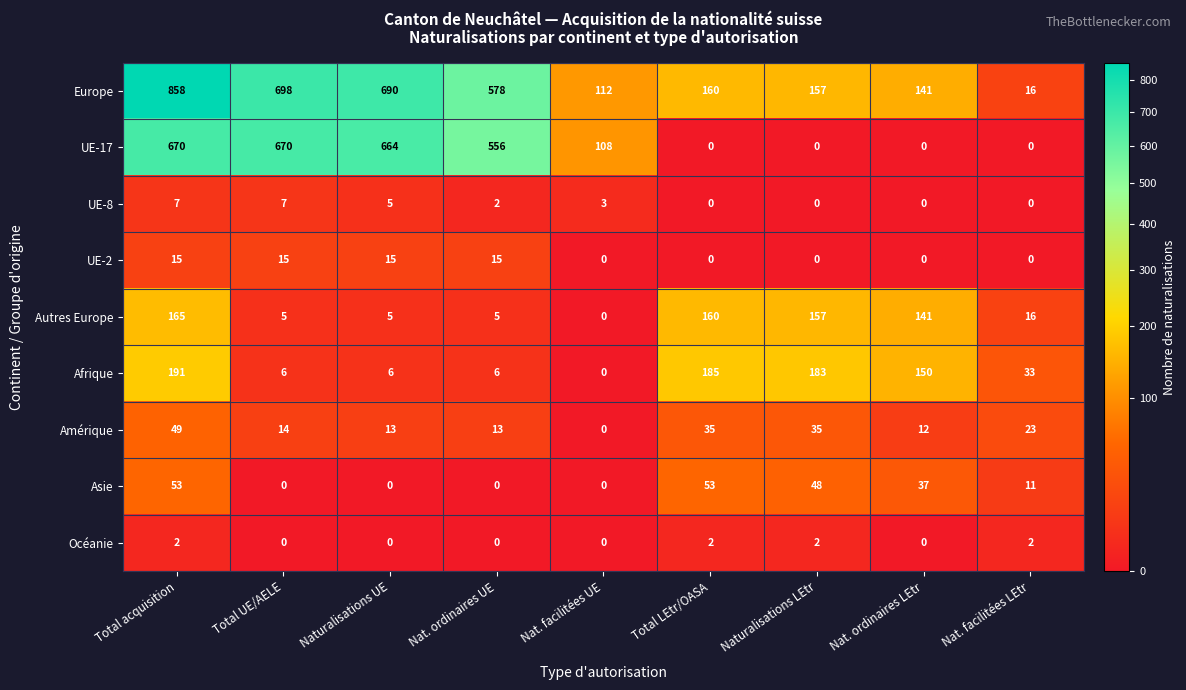

What is the difference between the maximum and minimum values in the Amérique series?

49